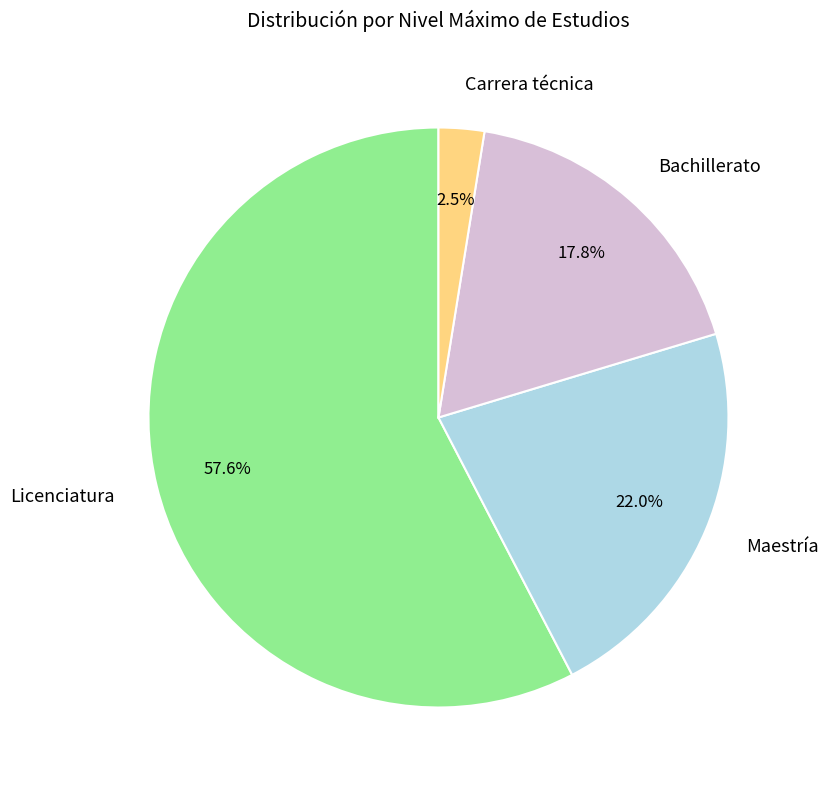

What percentage is the Maestría slice, to the nearest percent?

22%